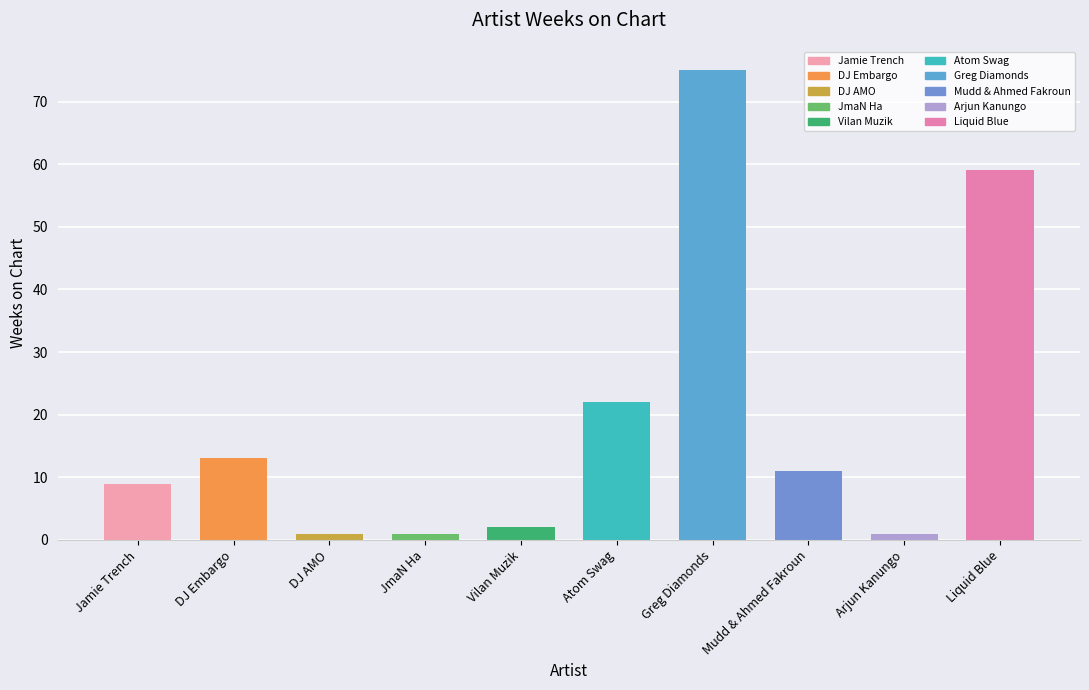

What is the average value?

19